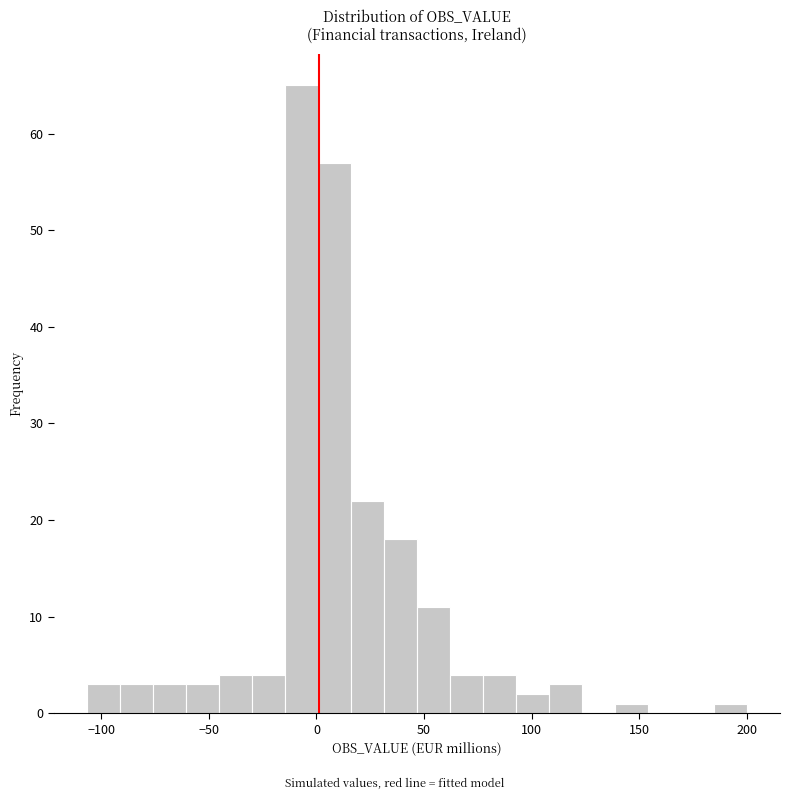

Around what value on the x-axis is the tallest bar? Give the approximate position of its centre, as read against the axis.

-5